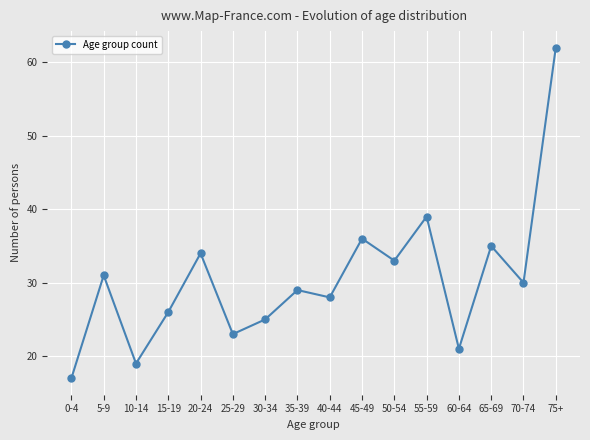

How many lines are shown in the chart?

1